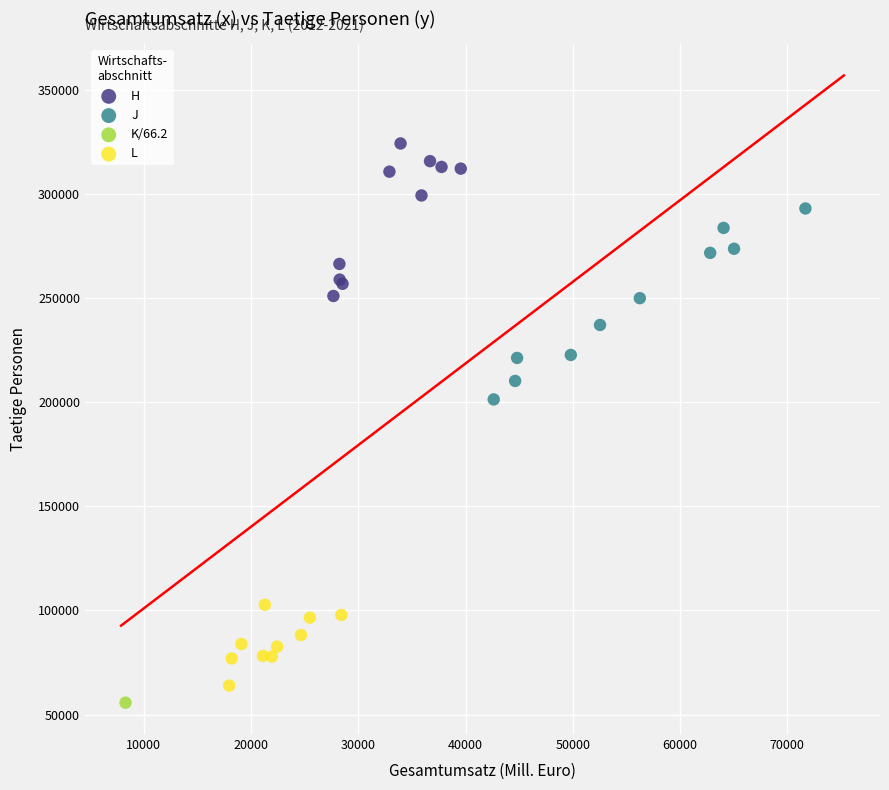

What are all the series names shown in the legend?

H, J, K/66.2, L